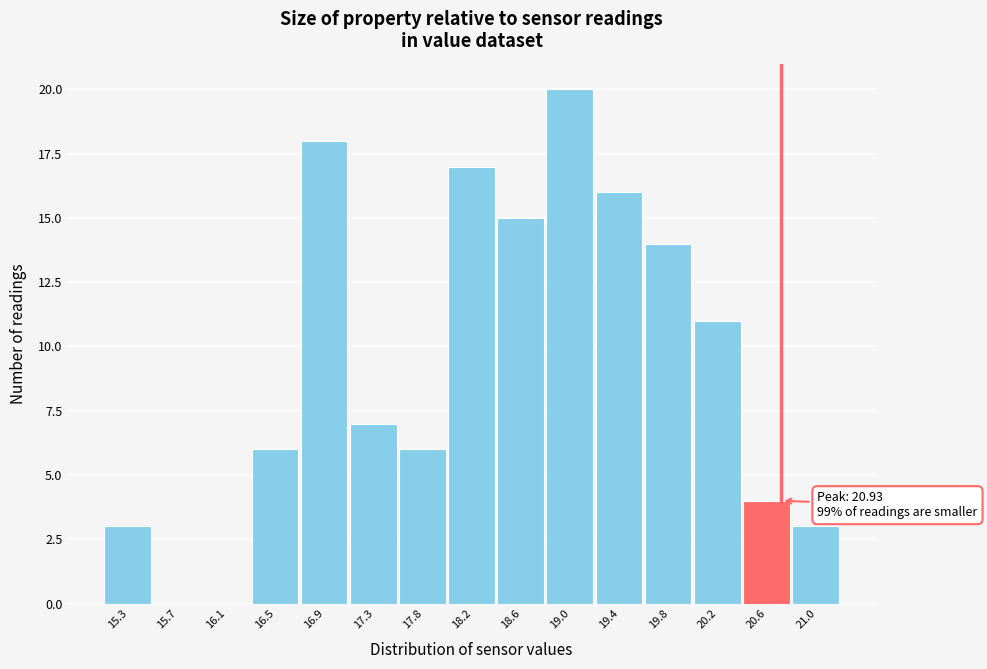

Reading right to left, what are all the values shown in this chart?

21.0=3	20.6=4	20.2=11	19.8=14	19.4=16	19.0=20	18.6=15	18.2=17	17.8=6	17.3=7	16.9=18	16.5=6	16.1=0	15.7=0	15.3=3